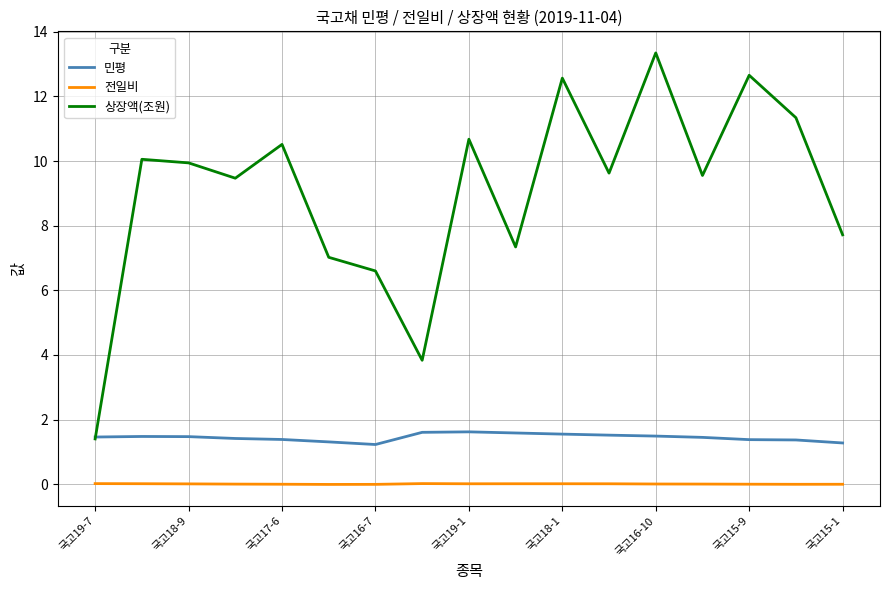

Which series has the largest range (max minus min)?

상장액(조원)